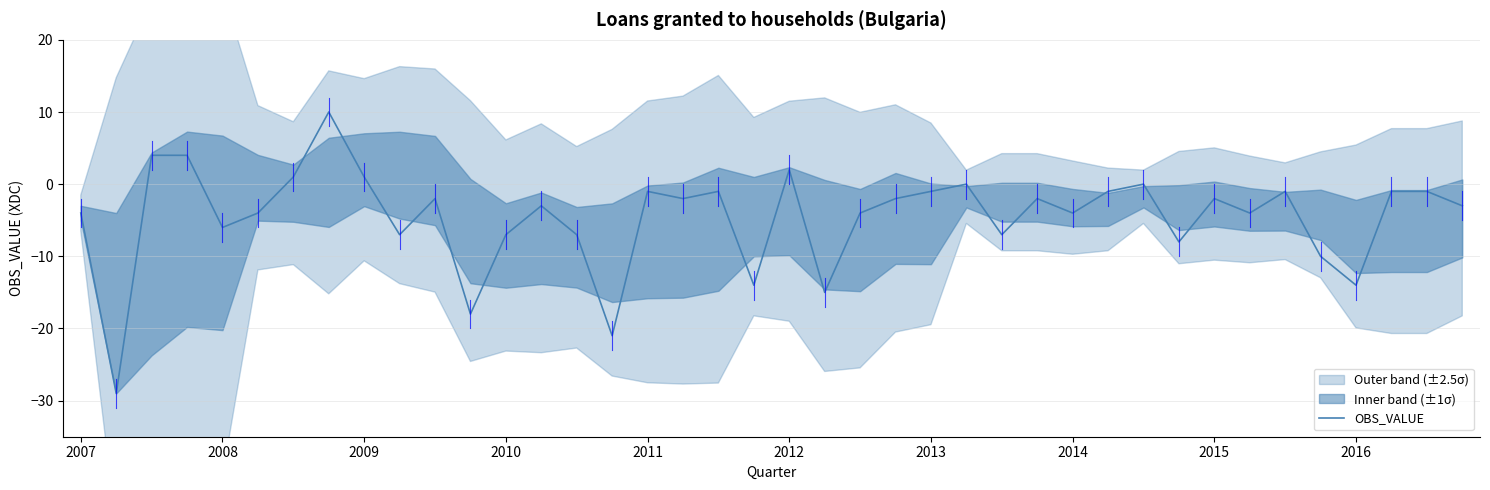

What is the minimum value shown in the chart?

-29